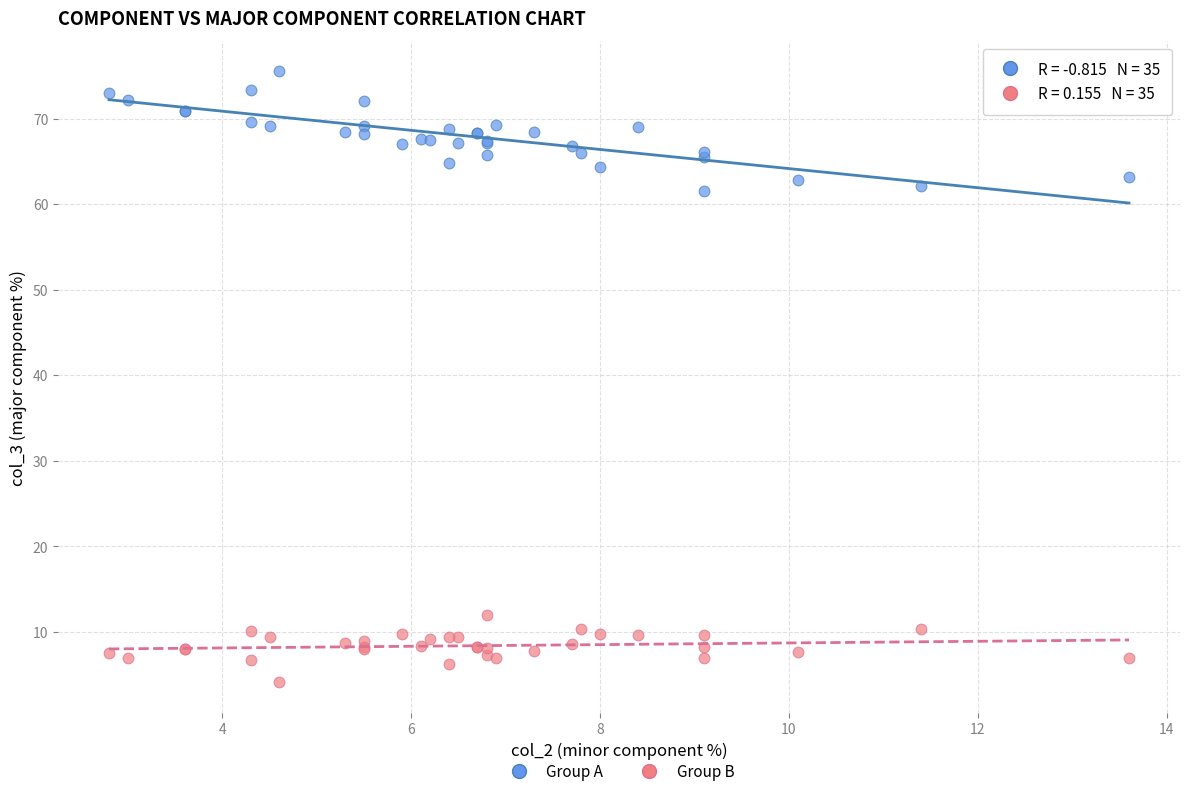

Which series has the largest Y range (max minus min)?

Group A